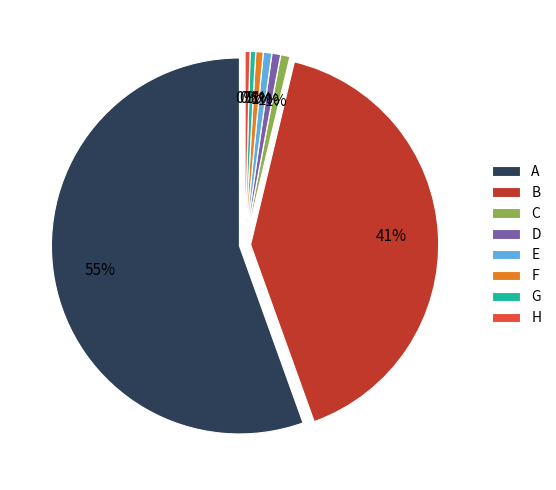

Is it true that C is 1% of the pie?

True